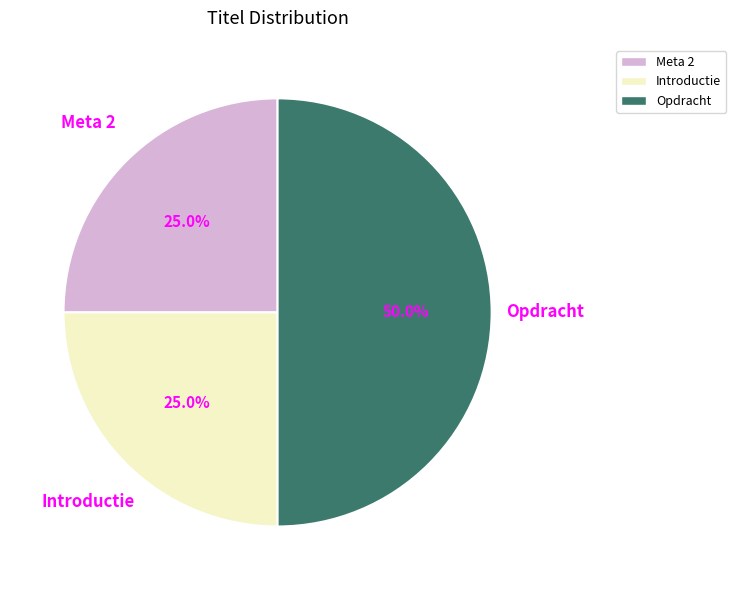

Which category has the biggest portion of the pie?

Opdracht